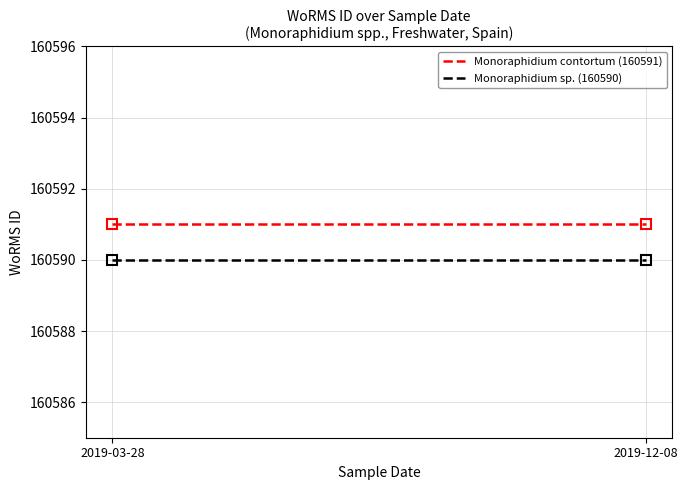

Which series has the largest range (max minus min)?

Monoraphidium contortum (160591)